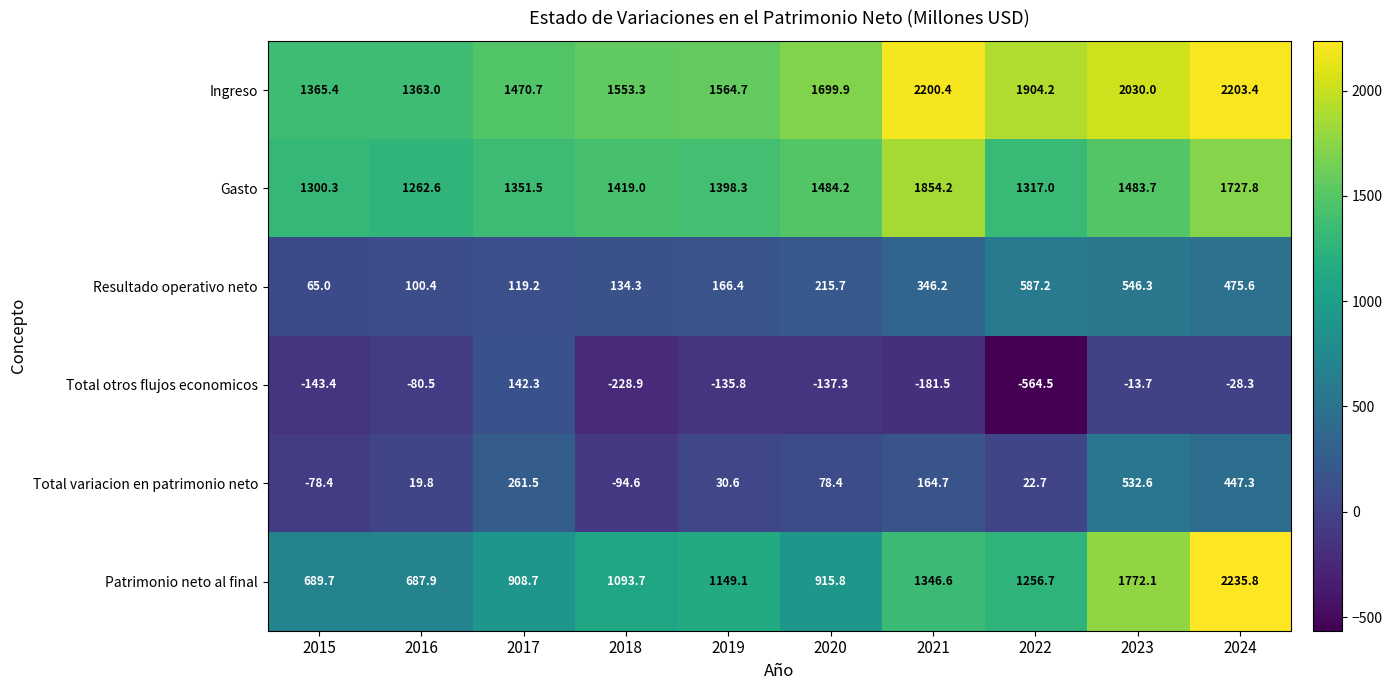

At which category is the sum across all series the highest?

2024